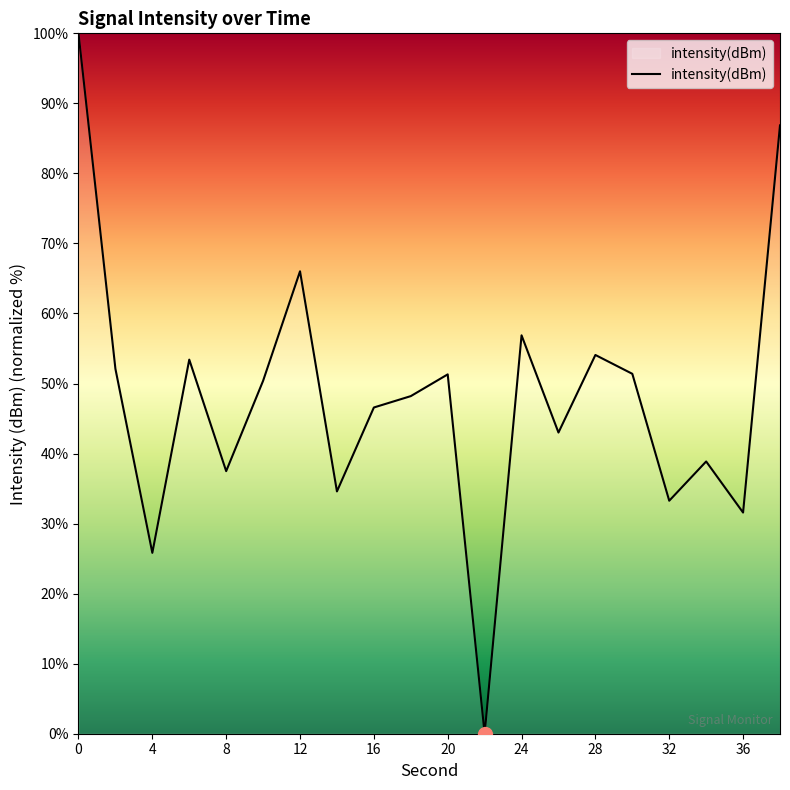

What is the maximum value shown in the chart?

100.0